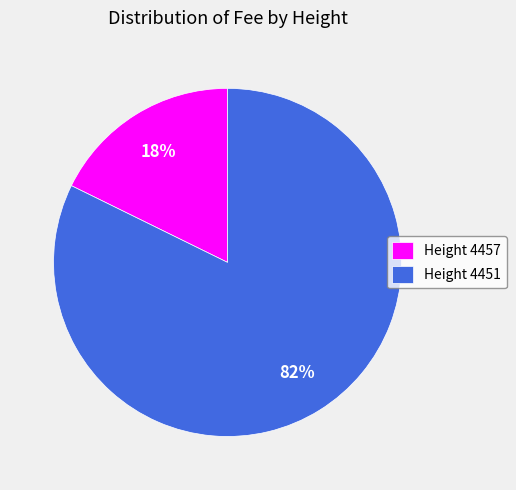

What is the smallest slice in the pie chart?

Height 4457